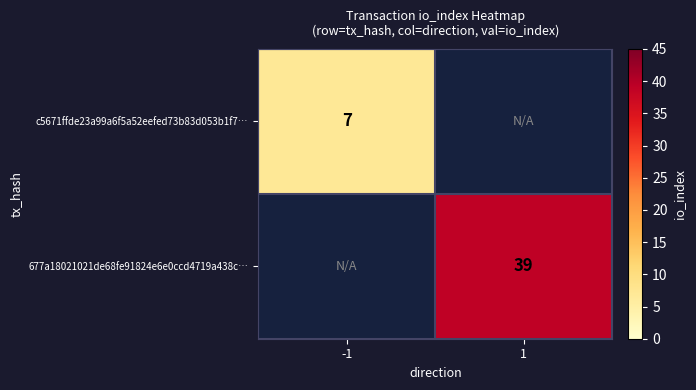

How many data points does each series have?

2